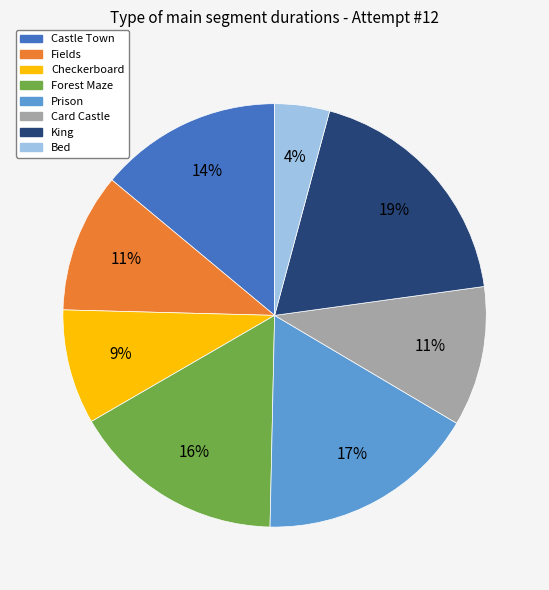

To the nearest percent, what is the combined percentage of Forest Maze and Castle Town?

30%